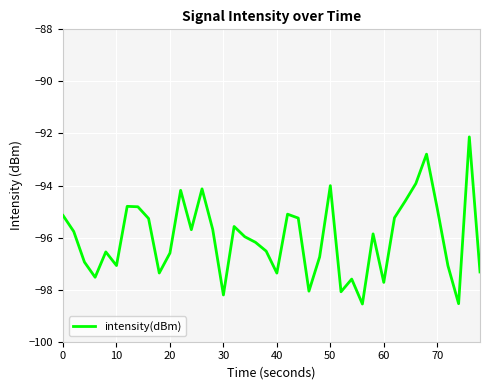

What is the difference between the maximum and minimum values?

6.4